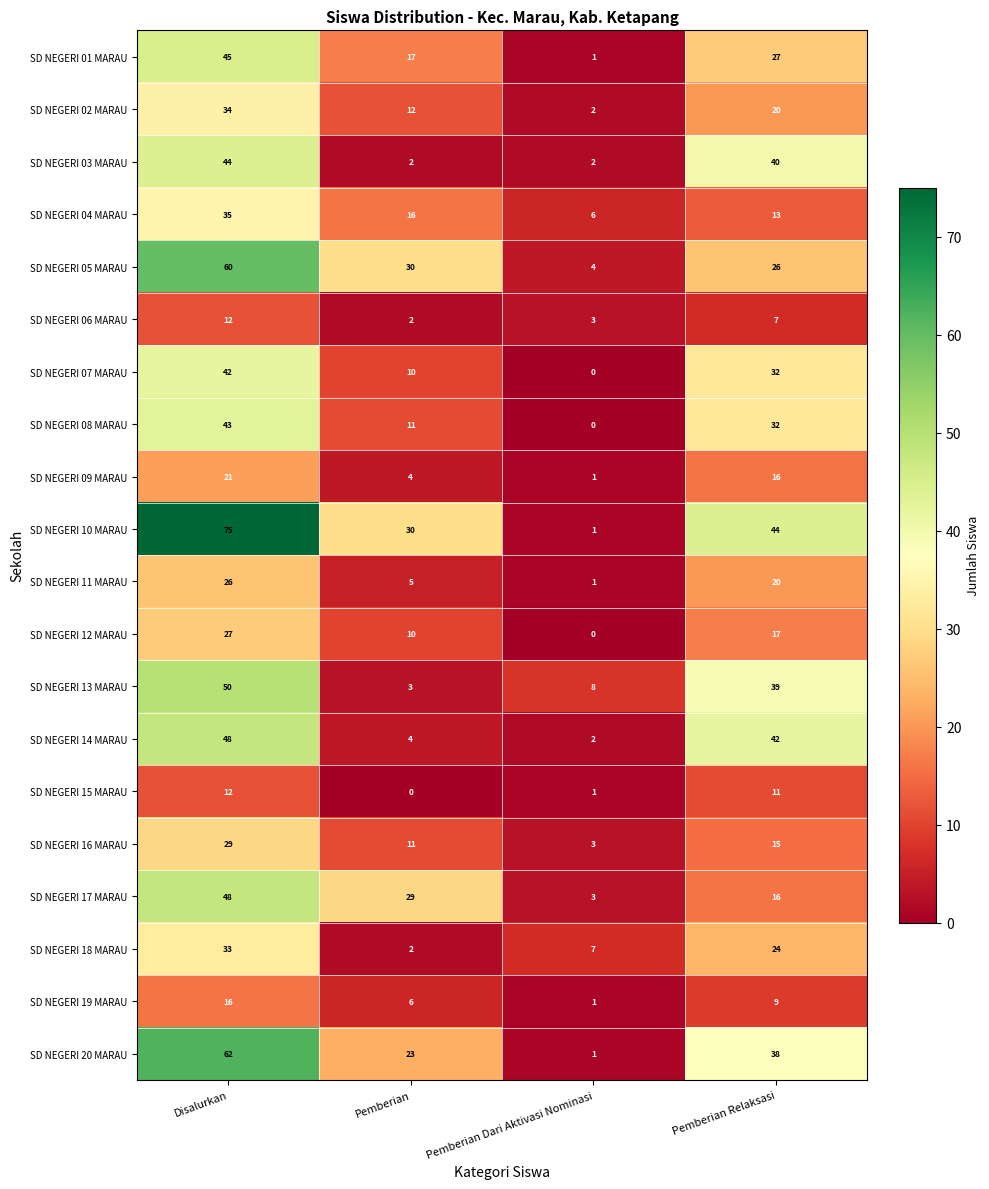

What is the difference between the maximum and minimum values in the SD NEGERI 07 MARAU series?

42